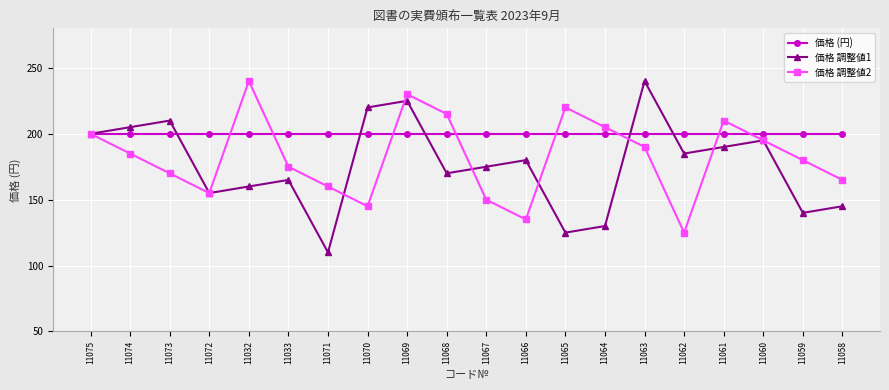

What is the difference between the maximum and minimum values in the 価格 調整値1 series?

130